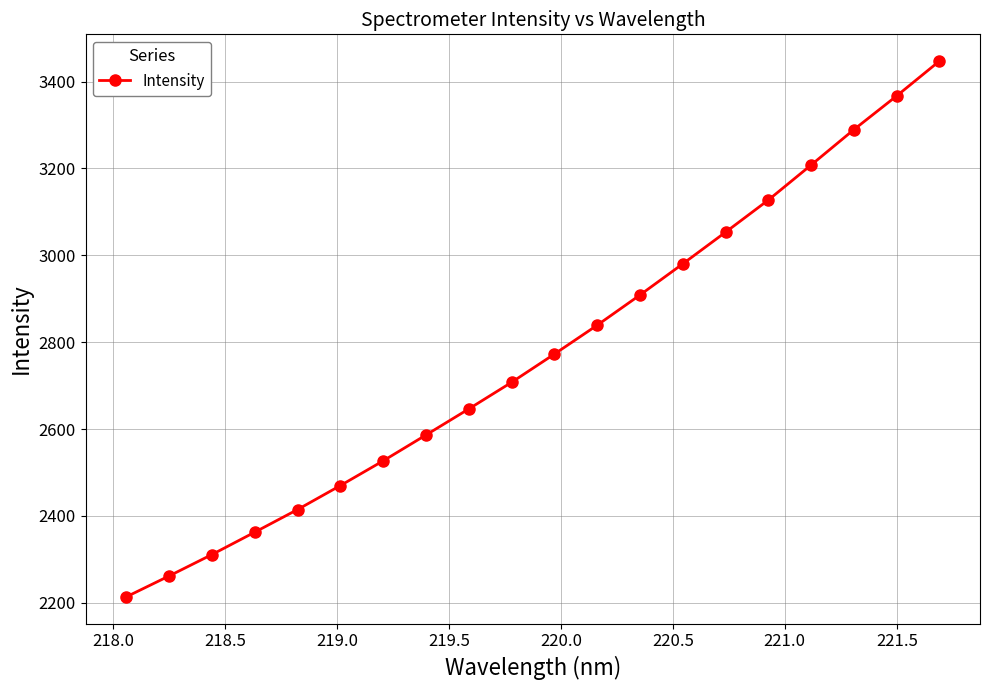

How many series are shown in this chart?

1